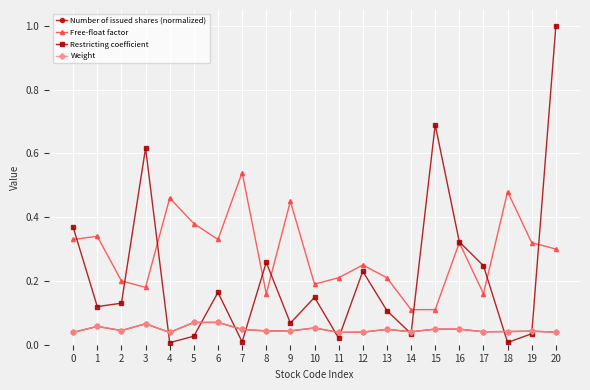

List the series in order of their peak value, lowest first.

Number of issued shares (normalized), Weight, Free-float factor, Restricting coefficient